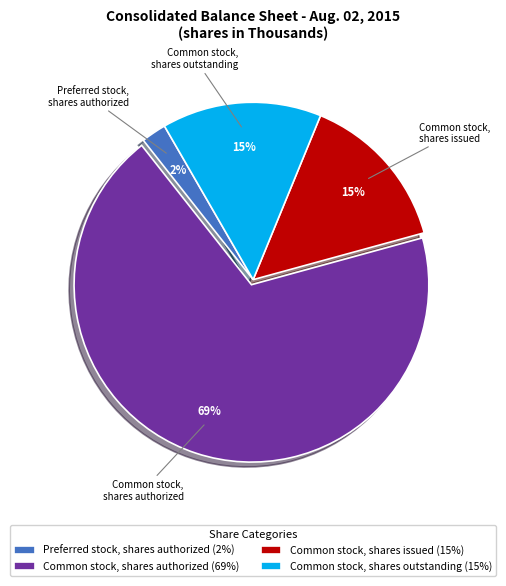

Combined, do Common stock, shares authorized and Preferred stock, shares authorized account for over 50%?

Yes